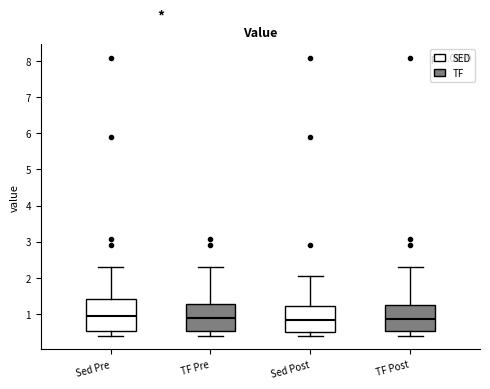

Reading left to right, read every box against the y-axis: the position of its median line, the range the box covers, and the ends of its whiskers. The values are not printed on the chart, so give them approximately, as read against the axis.

Sed Pre: median 0.9, box 0.5 to 1.4, whiskers 0.4 to 2.3
TF Pre: median 0.9, box 0.5 to 1.3, whiskers 0.4 to 2.3
Sed Post: median 0.8, box 0.5 to 1.2, whiskers 0.4 to 2.1
TF Post: median 0.9, box 0.5 to 1.3, whiskers 0.4 to 2.3